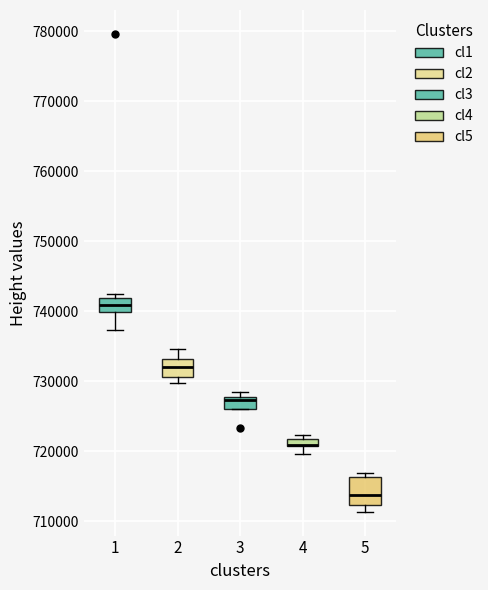

Which box is the tallest, from its lower edge to its upper edge?

5